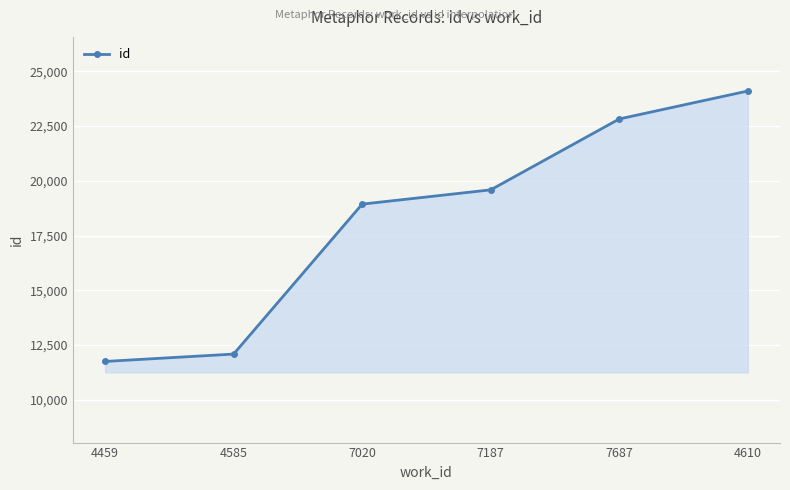

Where is the data nearest to the value 17924?

7020